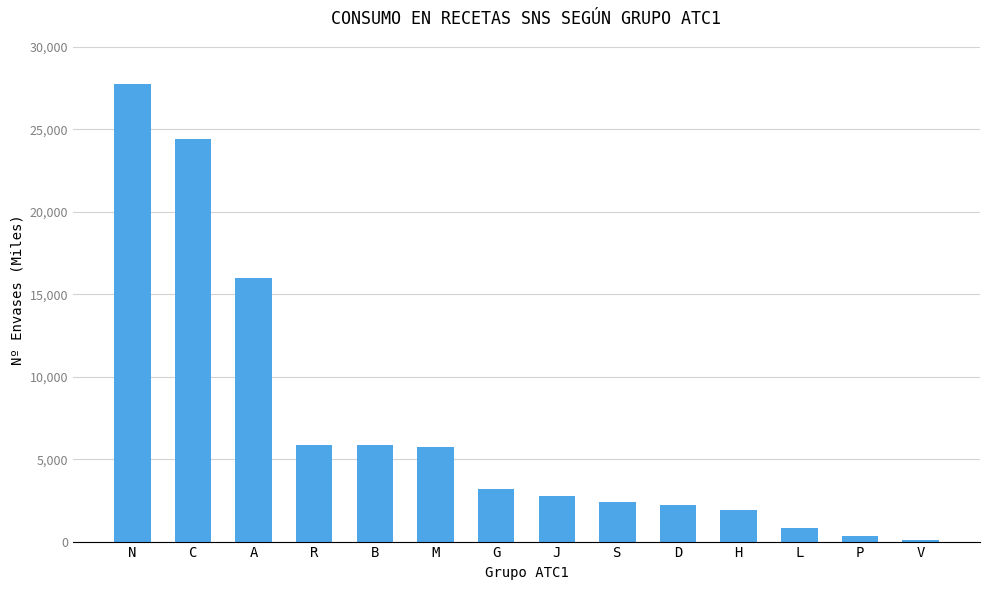

What is the sum of all values?

99390.9